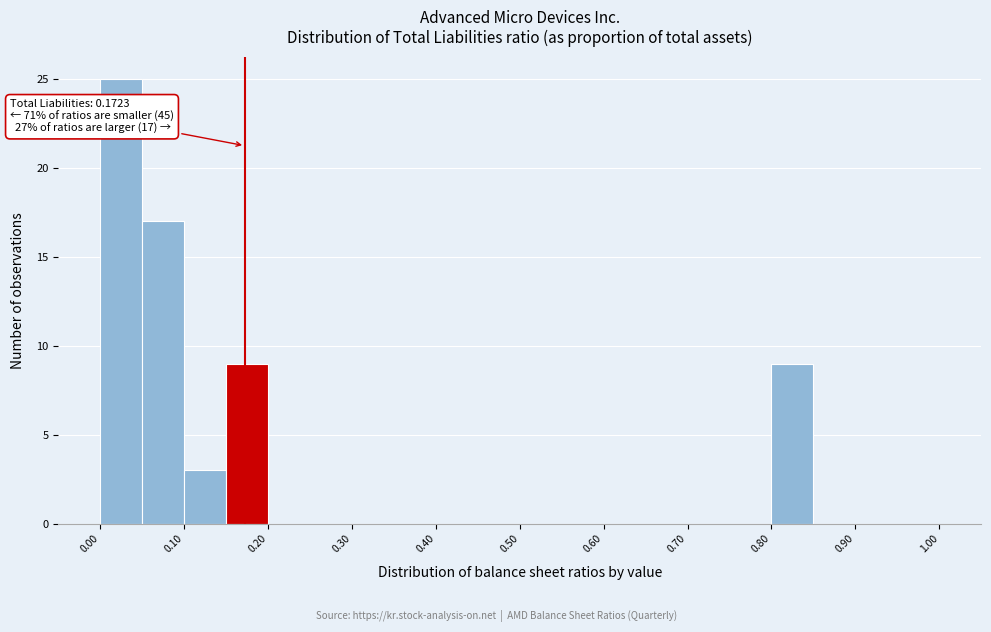

Over which range of the x-axis is the bar tallest?

0.00 to 0.05